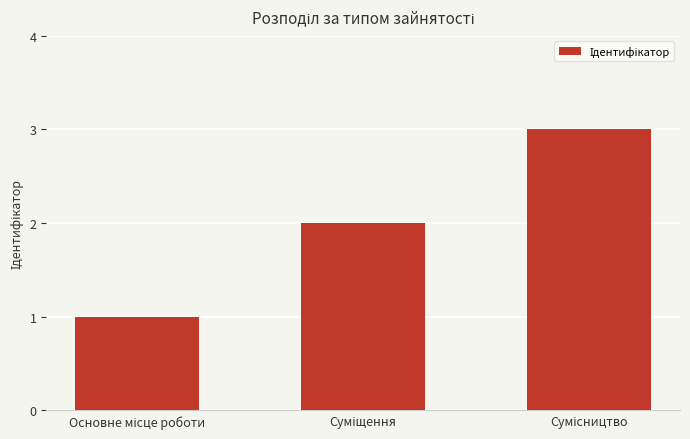

What is the greatest value displayed?

3